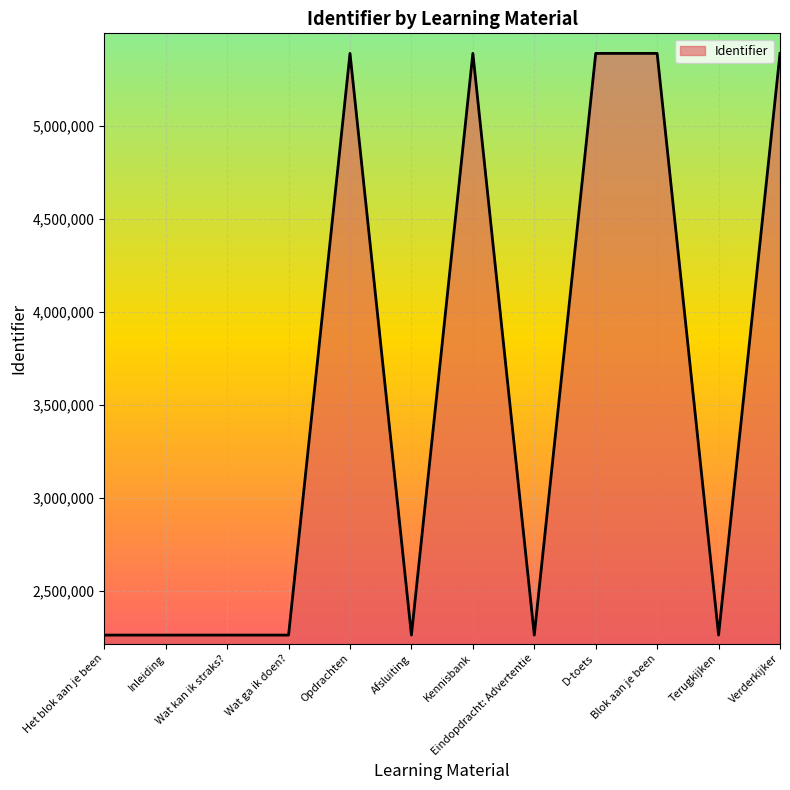

What is the change in value from Kennisbank to Eindopdracht: Advertentie?

-3126083